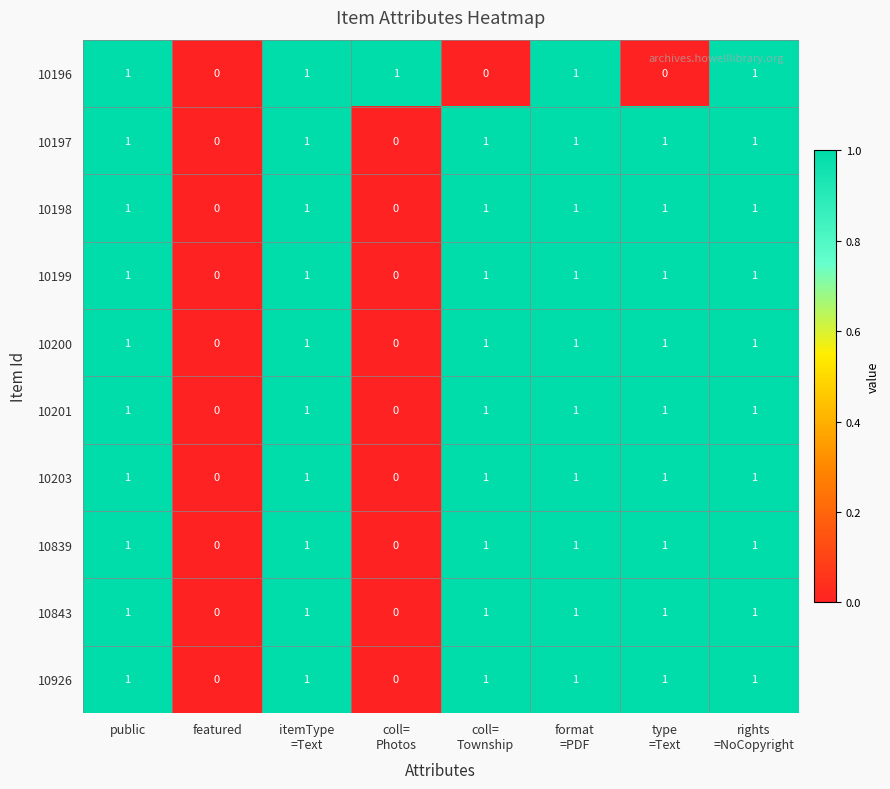

The value of 10198 at featured is 0. True or false?

True